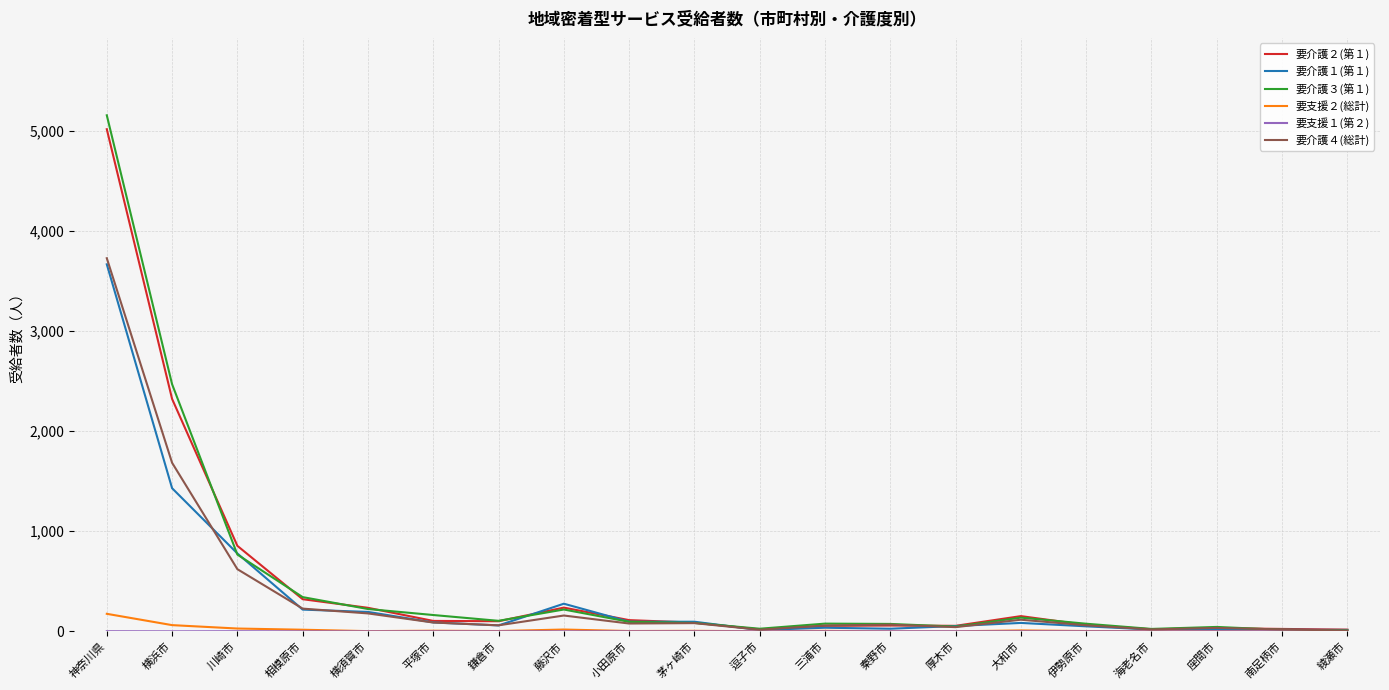

What is the difference between the 要介護１(第１) values at 海老名市 and 逗子市?

5